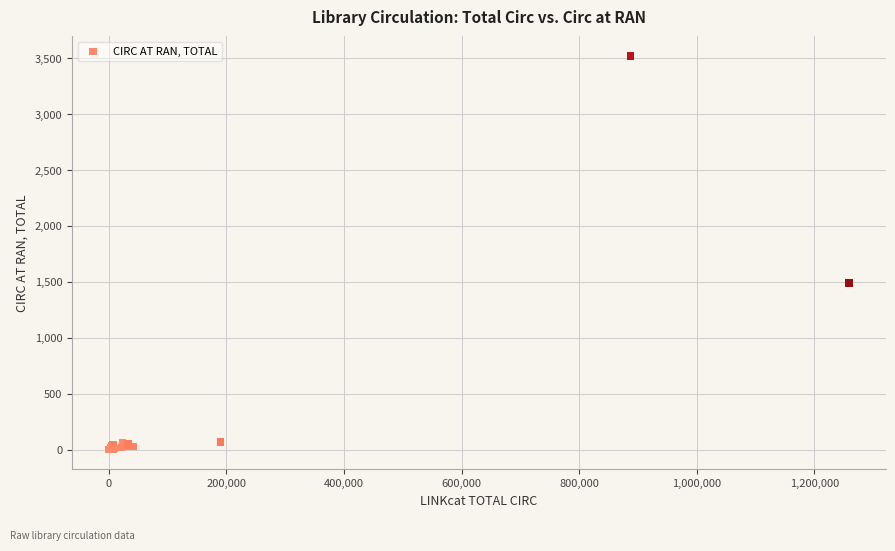

What Y value in the scatter plot is closest to 1759?

1488